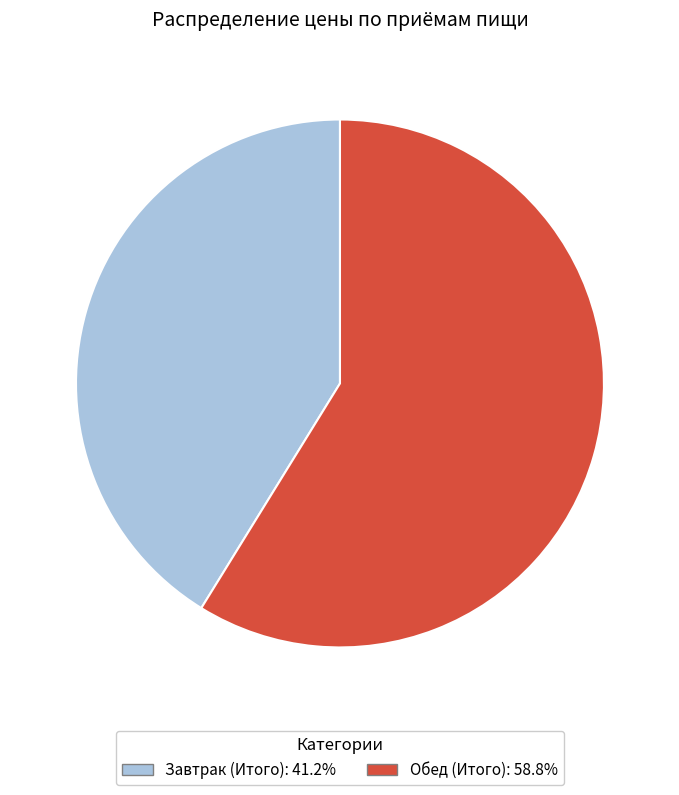

Which category has the biggest portion of the pie?

Обед (Итого)